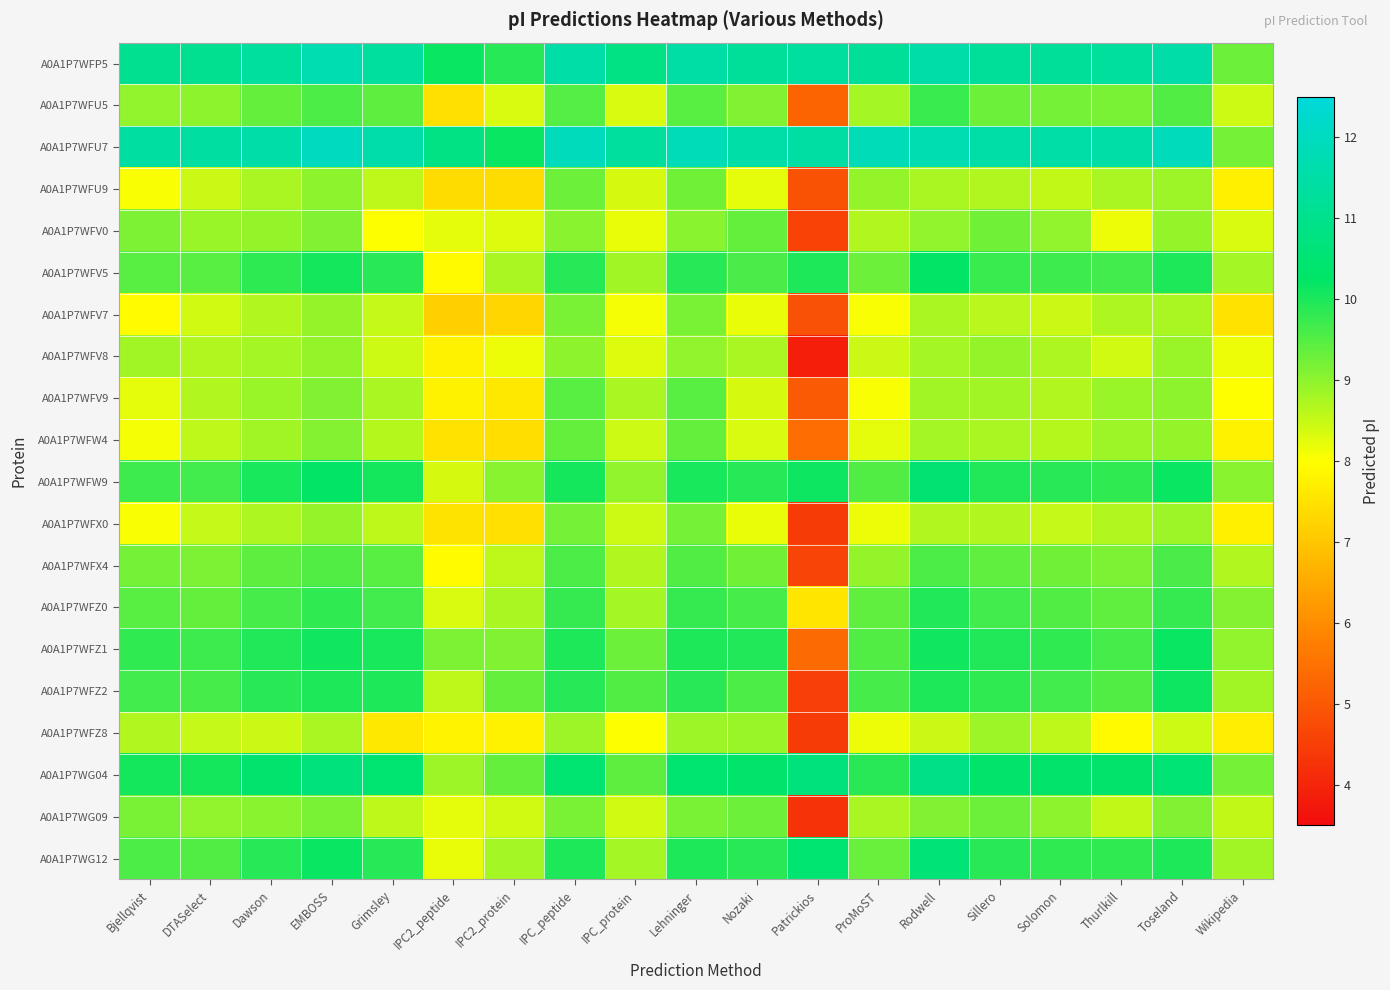

Count the number of data series in this chart.

20